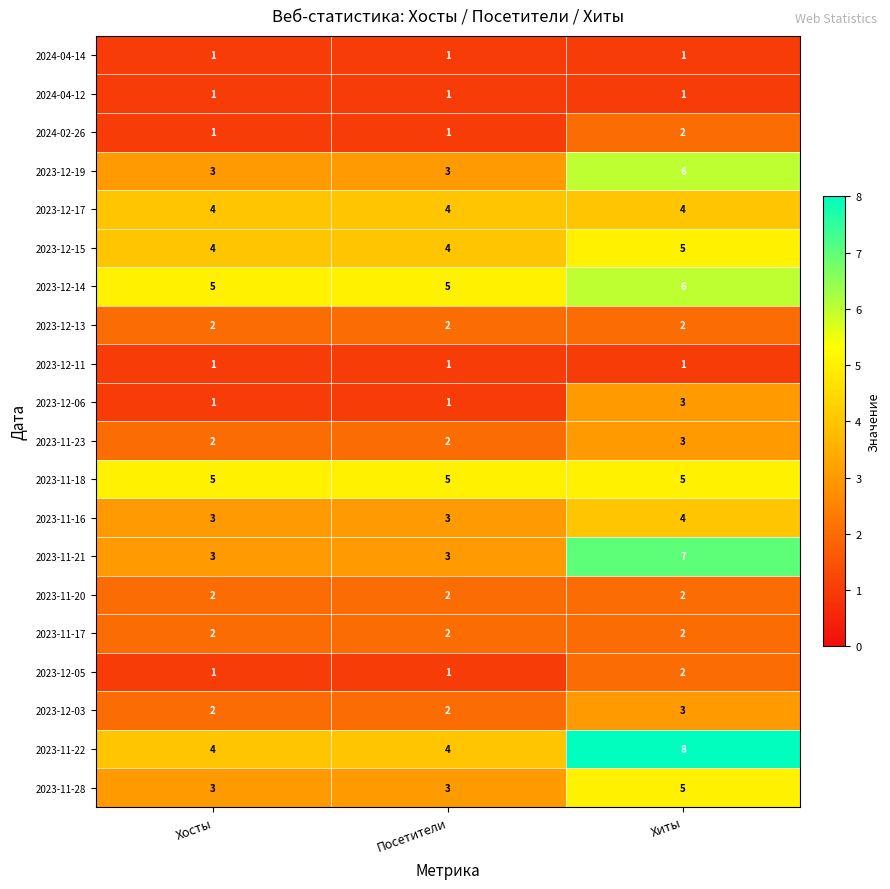

At which category is the sum across all series the highest?

Хиты